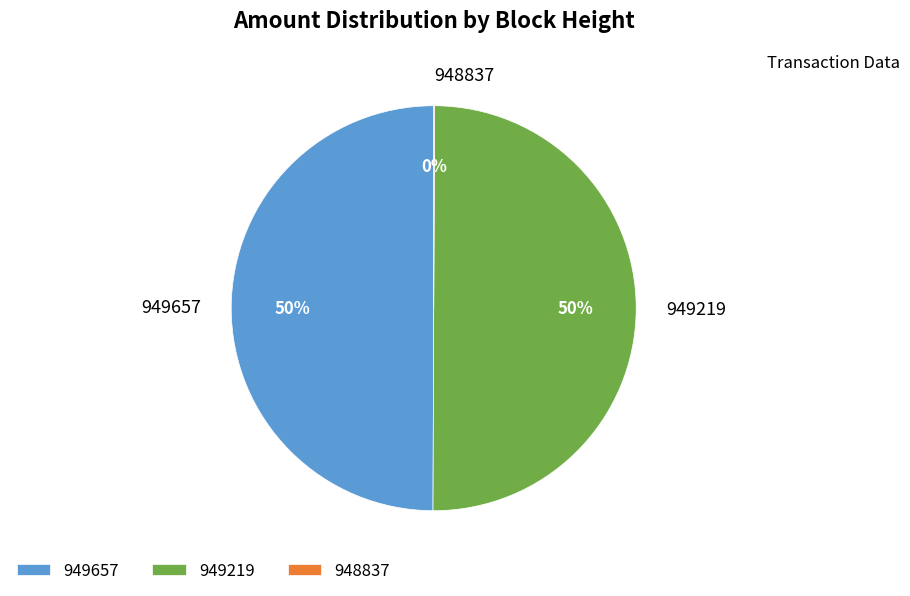

To the nearest percent, what percentage of the pie is 949657?

50%